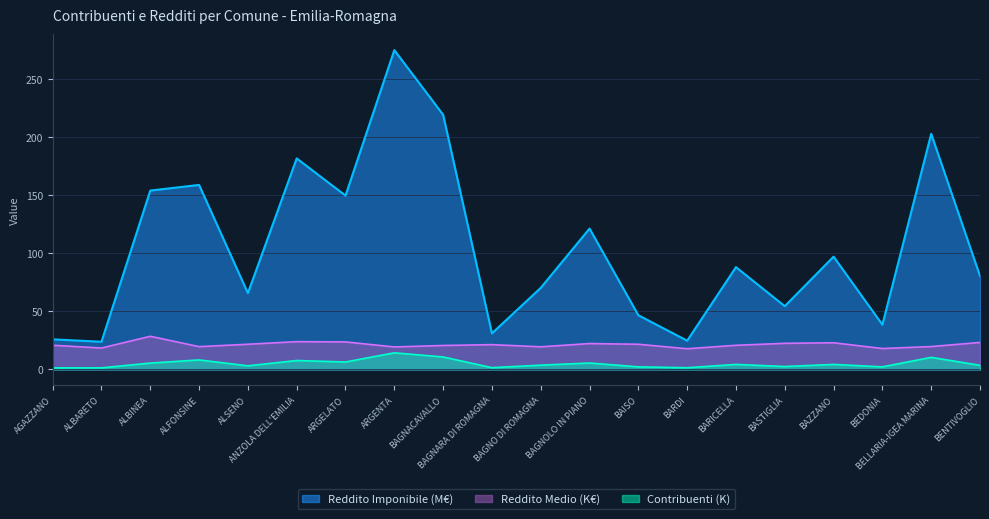

Rank the categories by Reddito Medio value from highest to lowest.

ALBINEA, ANZOLA DELL'EMILIA, ARGELATO, BENTIVOGLIO, BAZZANO, BASTIGLIA, BAGNOLO IN PIANO, ALSENO, BAISO, BAGNARA DI ROMAGNA, AGAZZANO, BARICELLA, BAGNACAVALLO, BELLARIA-IGEA MARINA, ALFONSINE, BAGNO DI ROMAGNA, ARGENTA, ALBARETO, BEDONIA, BARDI